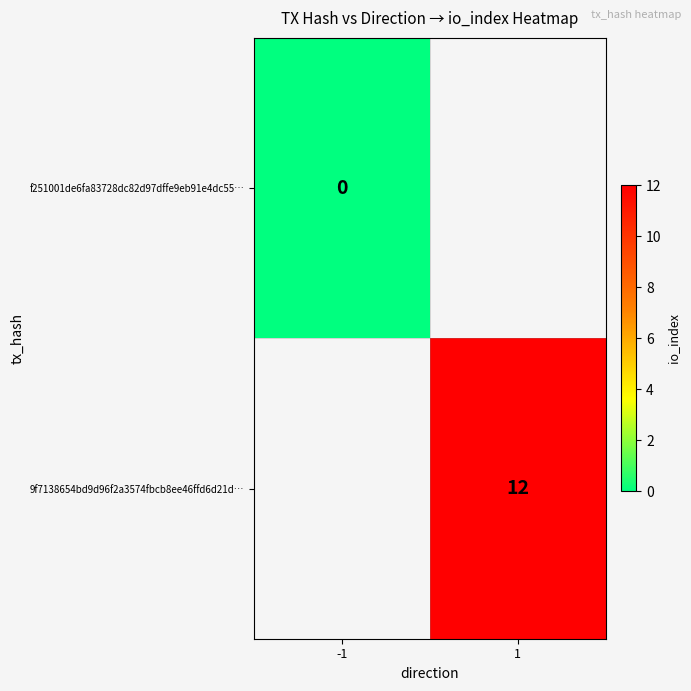

Is it true that 9f7138654bd9d96f2a3574fbcb8ee46ffd6d21d… equals 12 at 1?

True